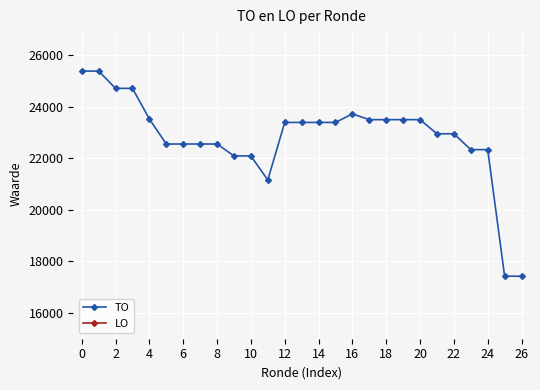

What is the minimum value for TO?

17425